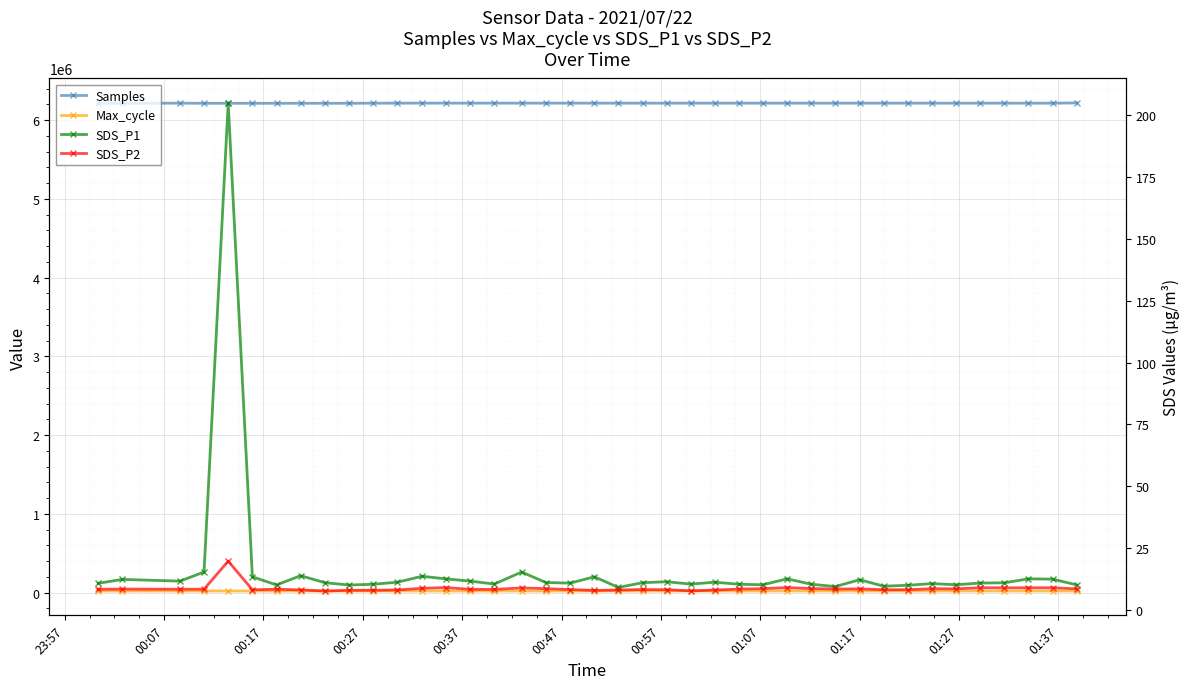

What are all the series names shown in the legend?

Samples, Max_cycle, SDS_P1, SDS_P2